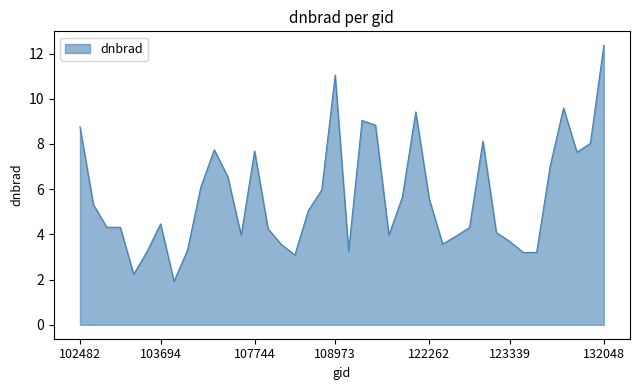

What is the smallest value displayed?

1.9